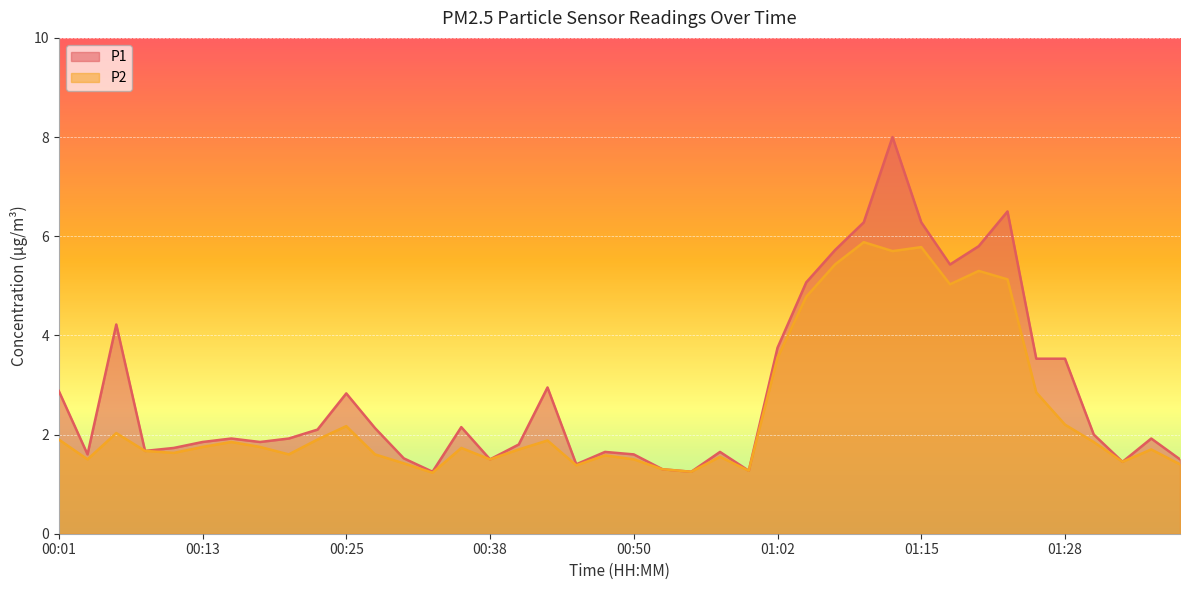

List the series in order of their peak value, lowest first.

P2, P1